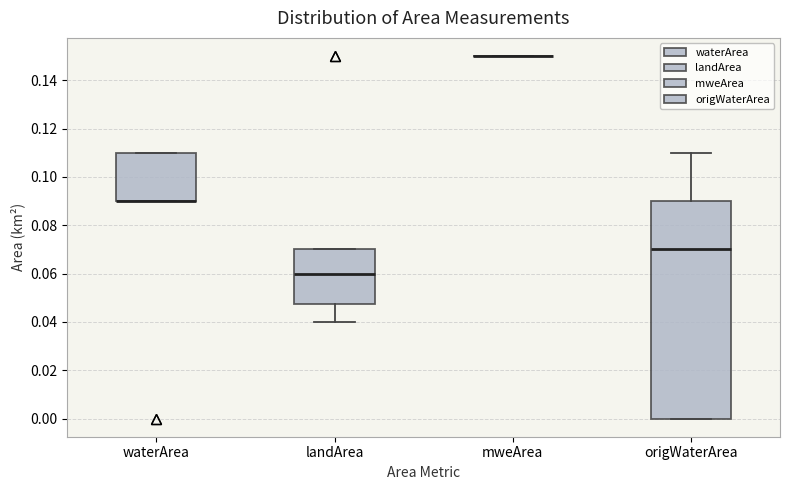

Reading left to right, read every box against the y-axis: the position of its median line, the range the box covers, and the ends of its whiskers. The values are not printed on the chart, so give them approximately, as read against the axis.

waterArea: median 0.090 (drawn on the box's lower edge), box 0.090 to 0.110, whiskers 0.090 to 0.110
landArea: median 0.060, box 0.048 to 0.070, whiskers 0.040 to 0.070
mweArea: box collapsed to a line at 0.150, whiskers 0.150 to 0.150
origWaterArea: median 0.070, box 0.000 to 0.090, whiskers 0.000 to 0.110